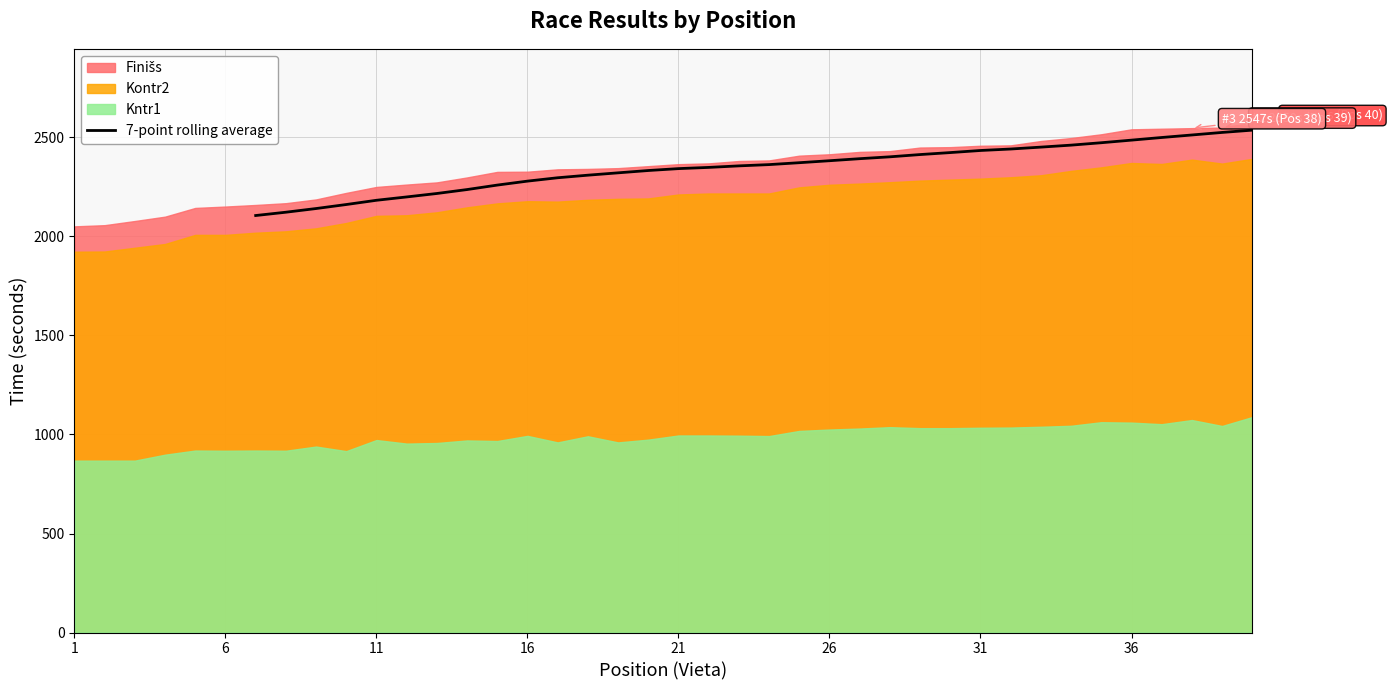

What is the minimum value for 7-point rolling average?

2105.7